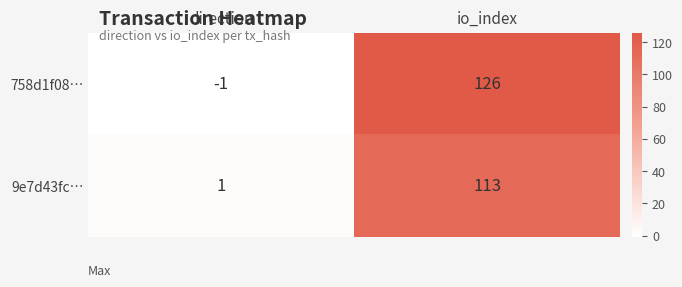

The 758d1f08… series shows -2 at direction. True or false?

False